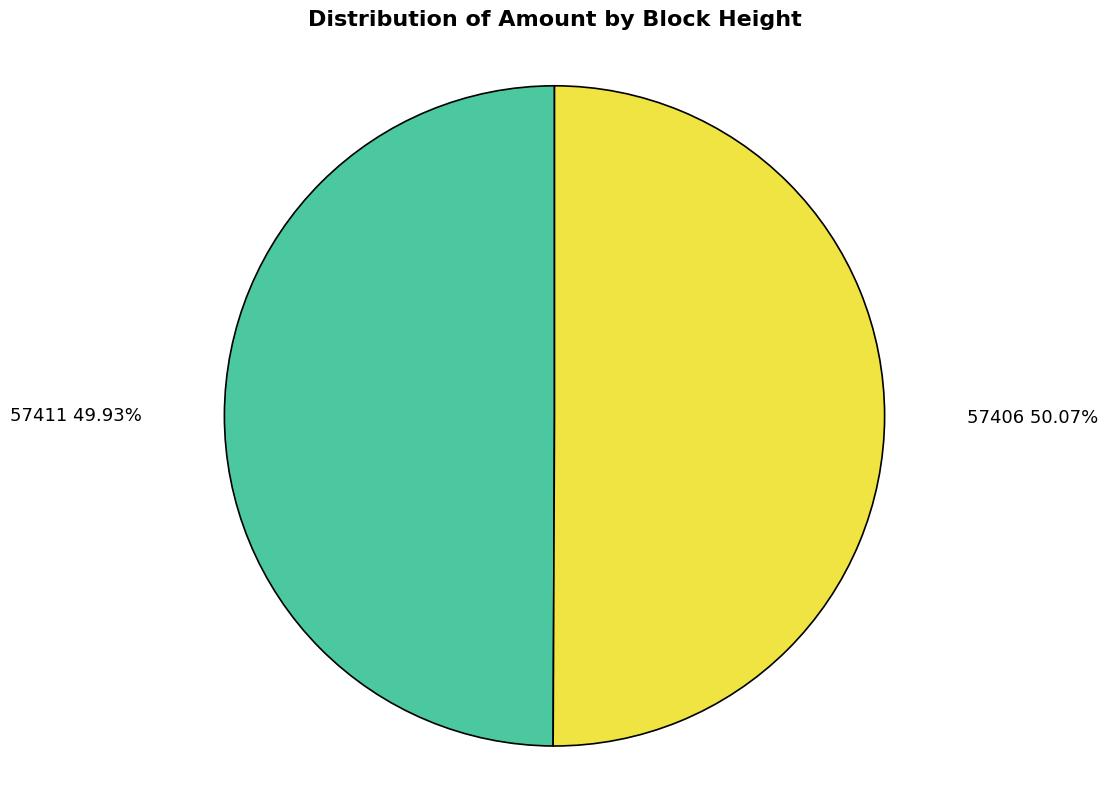

Is it true that 57406 is 99% of the pie?

False